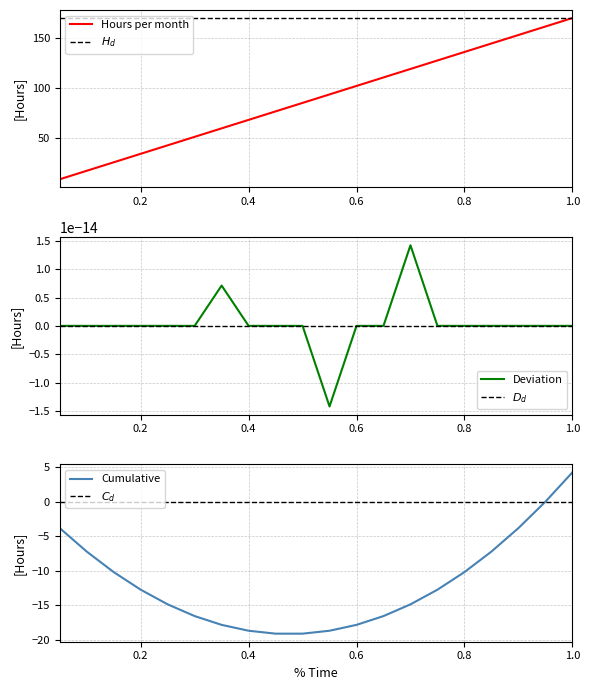

What is the approximate value at 0.7?

119.0